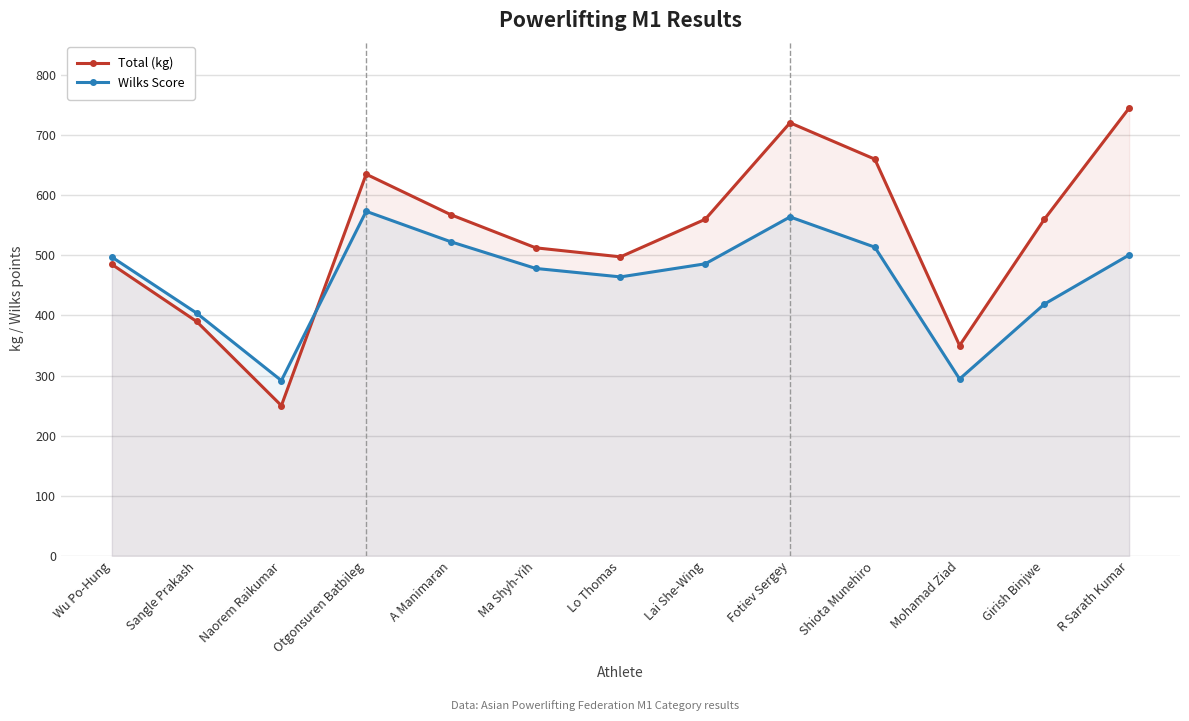

The value of Total (kg) at Lai She-Wing is 350.7. True or false?

False